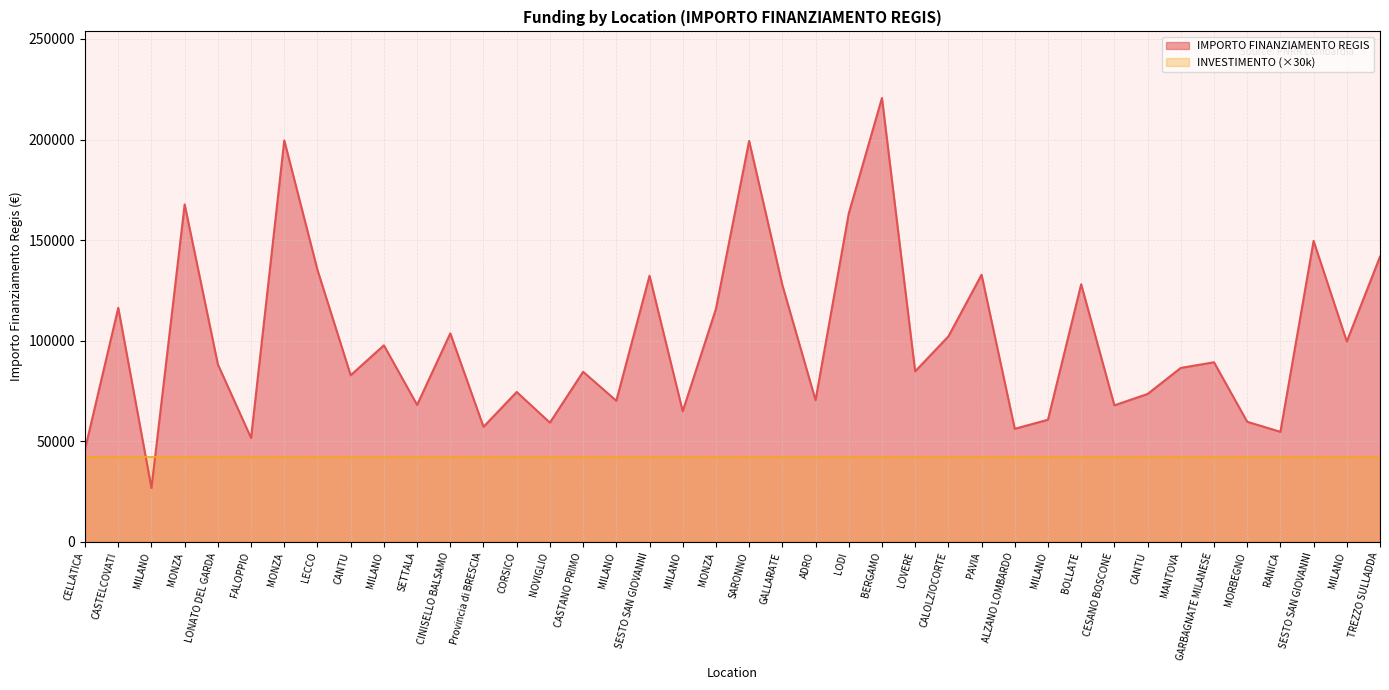

True or false: the data has more than 0 interior local peaks.

True